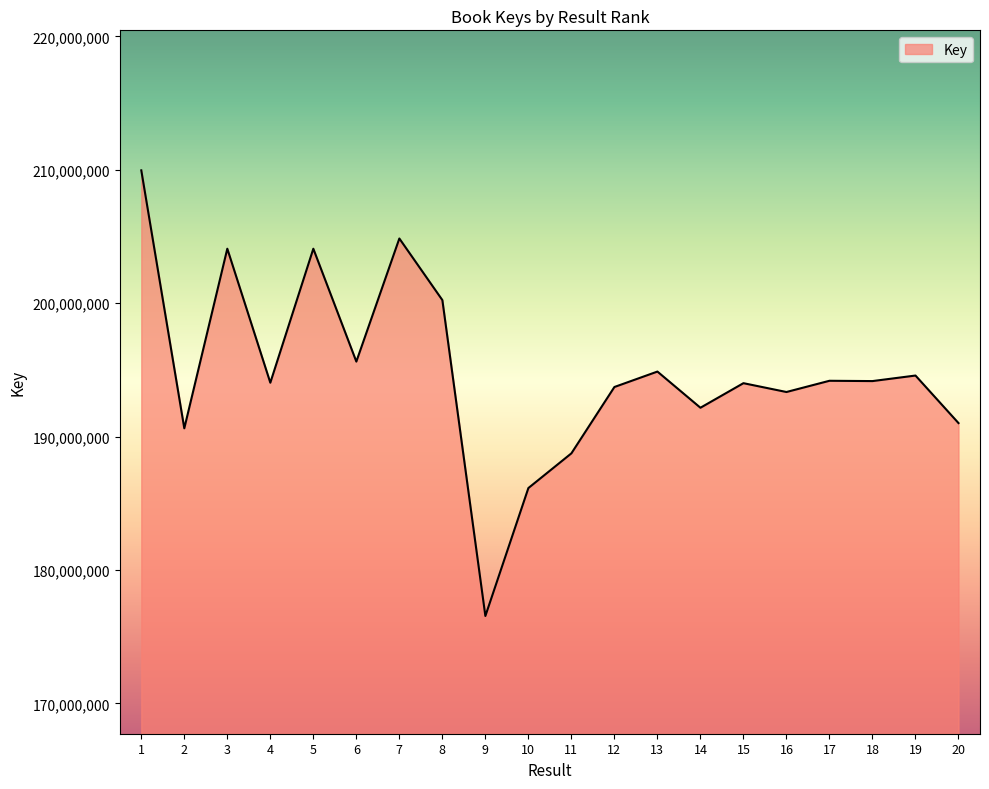

Which category has the lowest value across all series?

9